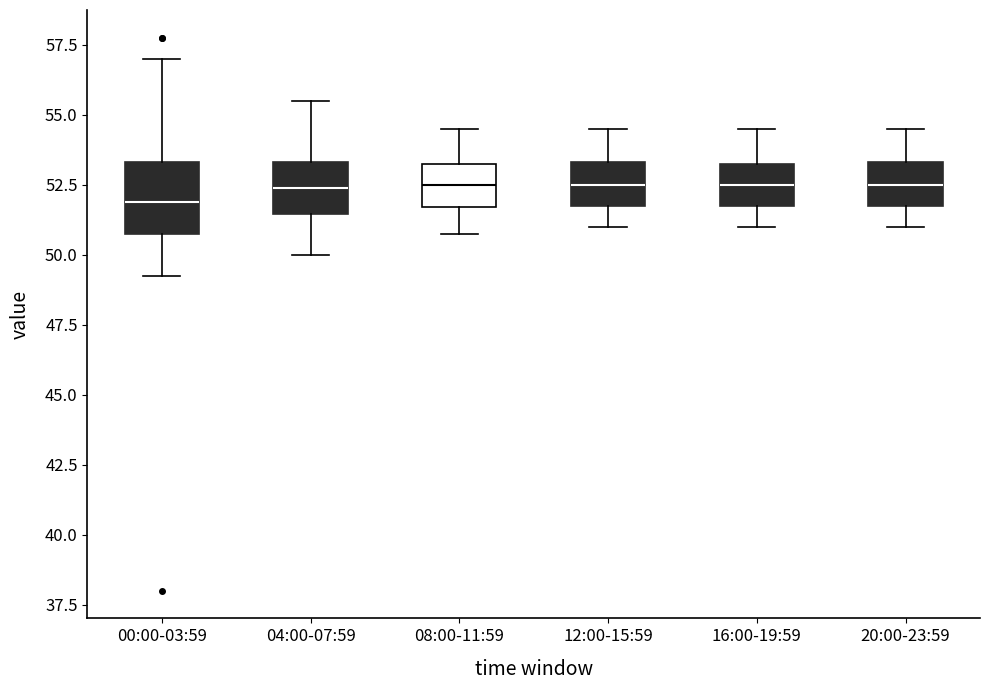

Reading left to right, transcribe this box plot: for each box, give where its median line is, the range the box spans, and where its two whiskers end, as read against the y-axis. The values are not printed on the chart, so give them approximately, as read against the axis.

00:00-03:59: median 52.0, box 51.0 to 53.5, whiskers 49.5 to 57.0
04:00-07:59: median 52.5, box 51.5 to 53.5, whiskers 50.0 to 55.5
08:00-11:59: median 52.5, box 51.5 to 53.5, whiskers 51.0 to 54.5
12:00-15:59: median 52.5, box 52.0 to 53.5, whiskers 51.0 to 54.5
16:00-19:59: median 52.5, box 52.0 to 53.5, whiskers 51.0 to 54.5
20:00-23:59: median 52.5, box 52.0 to 53.5, whiskers 51.0 to 54.5